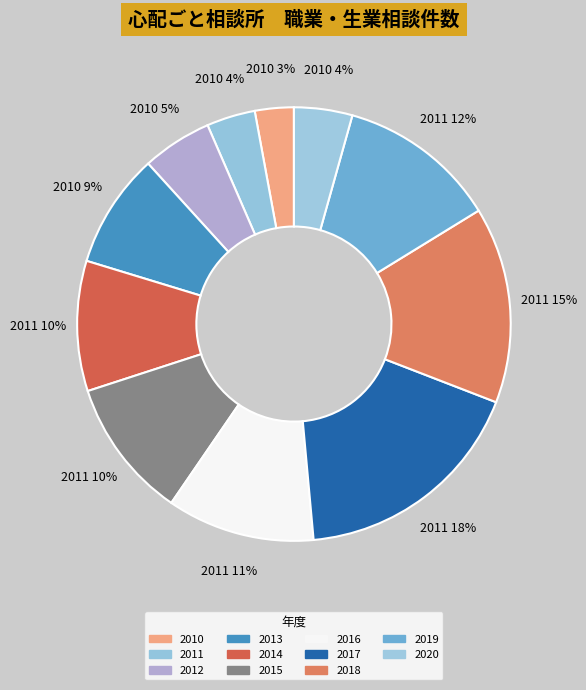

Does 2017 represent more than half of the total?

No